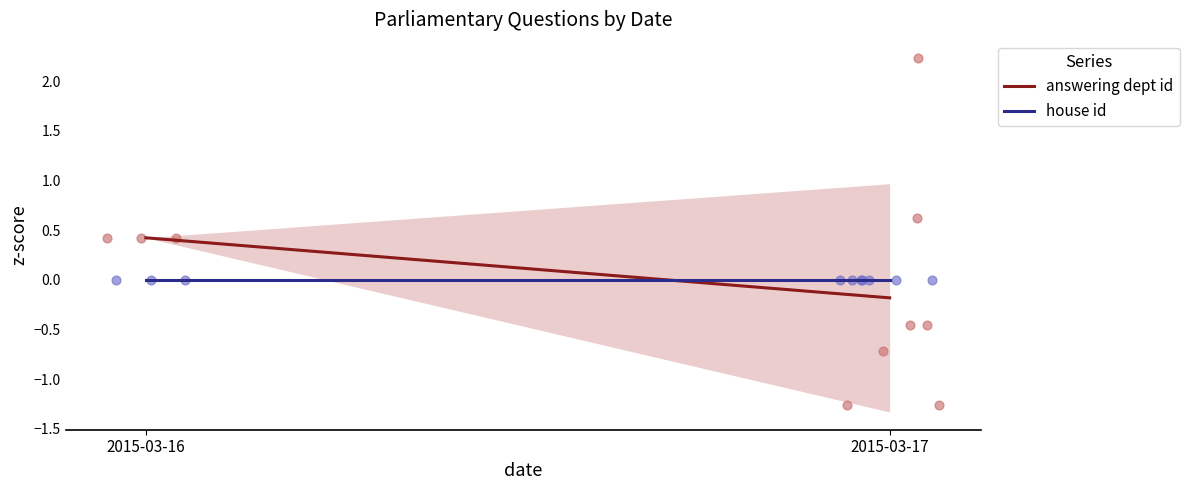

What are all the series names shown in the legend?

answering dept id, house id